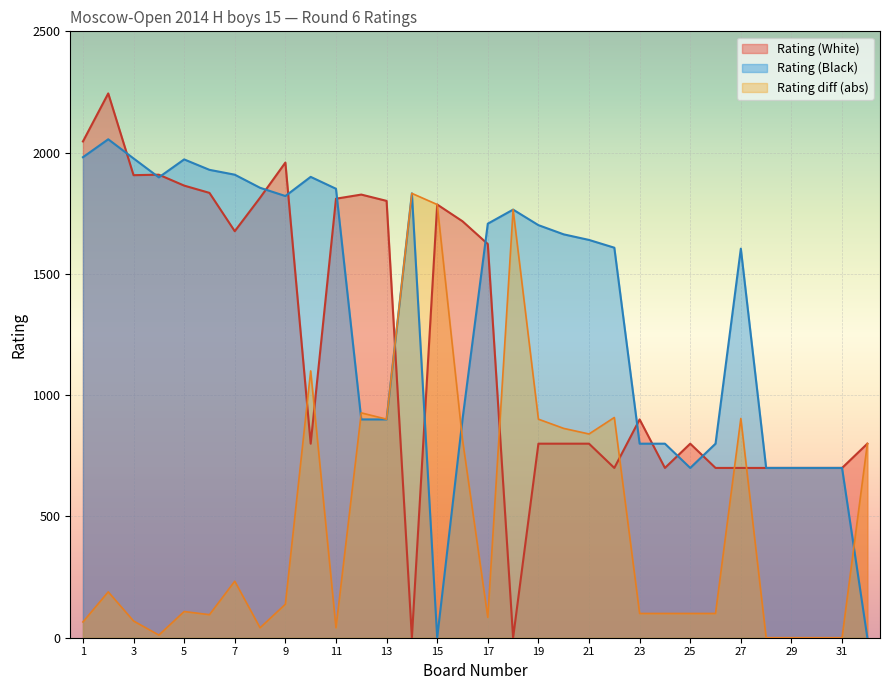

What is the difference between the highest and lowest values at 19?

901